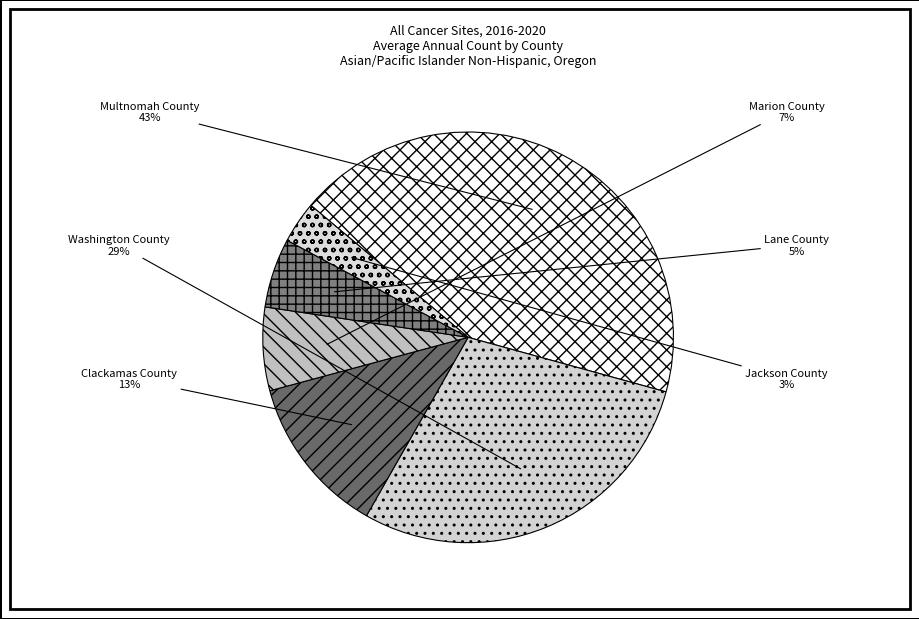

Is Marion County the majority of the pie?

No